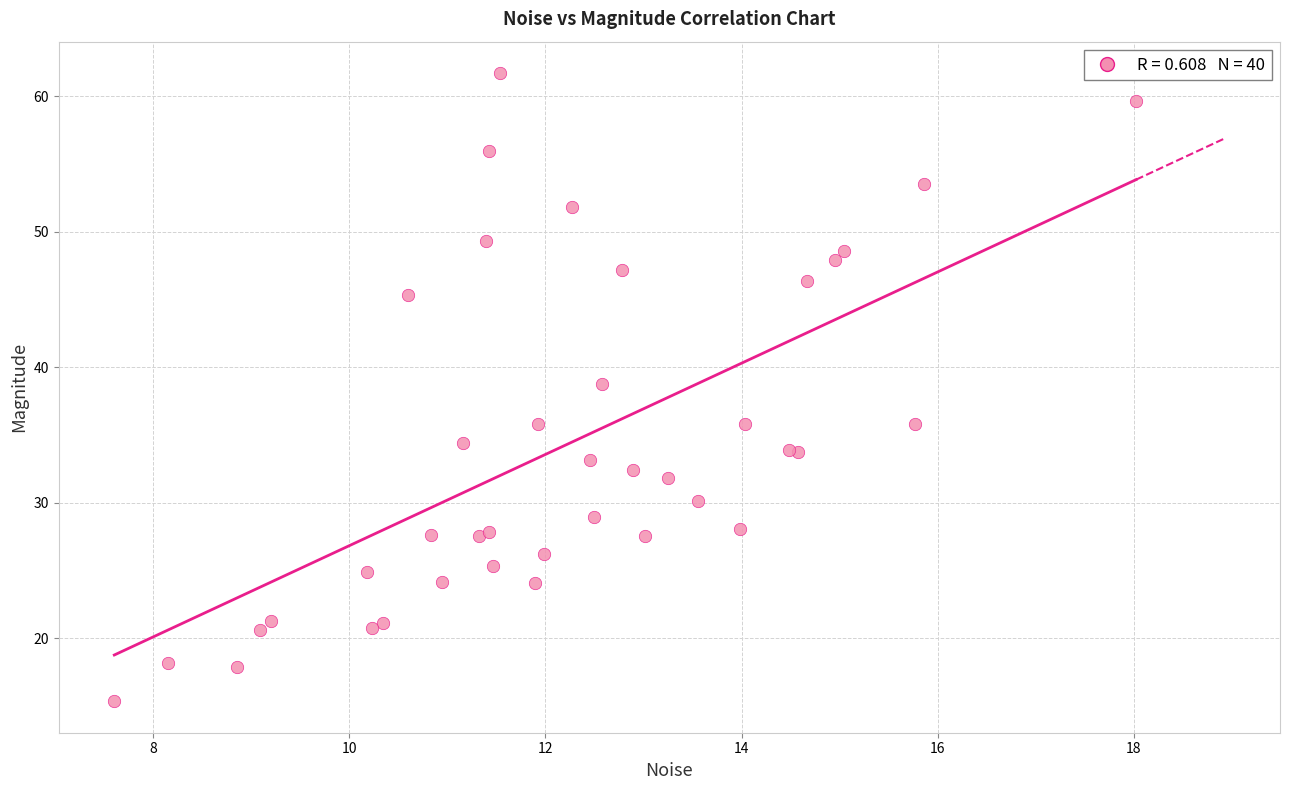

What Y value in the scatter plot is closest to 38?

38.7